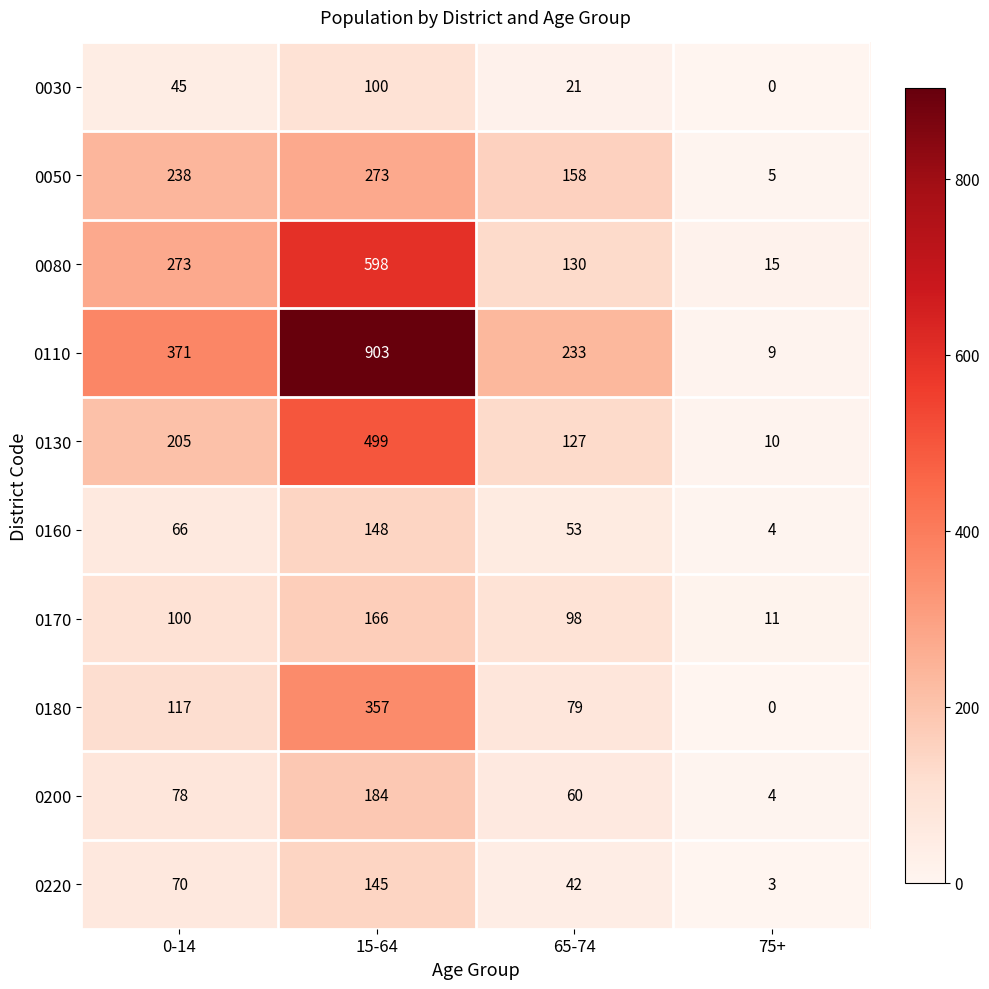

True or false: 0030 has a value of 100 at 15-64.

True